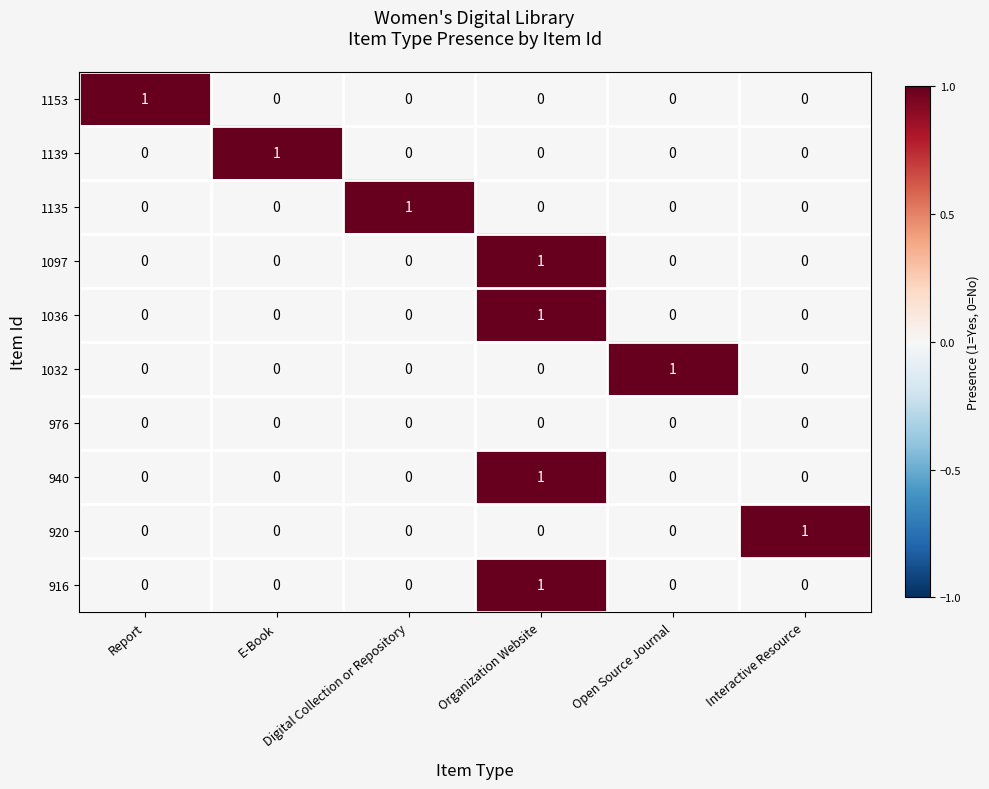

At how many categories does at least one series exceed 0?

6